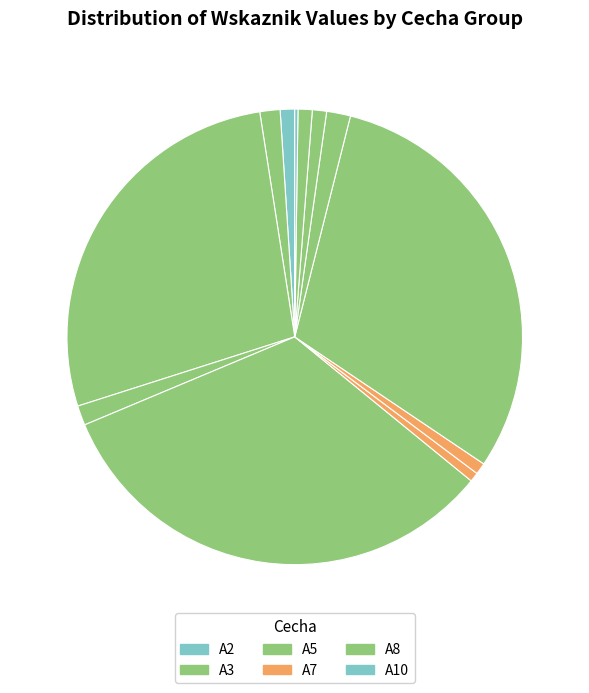

Is there a majority slice in this chart?

No